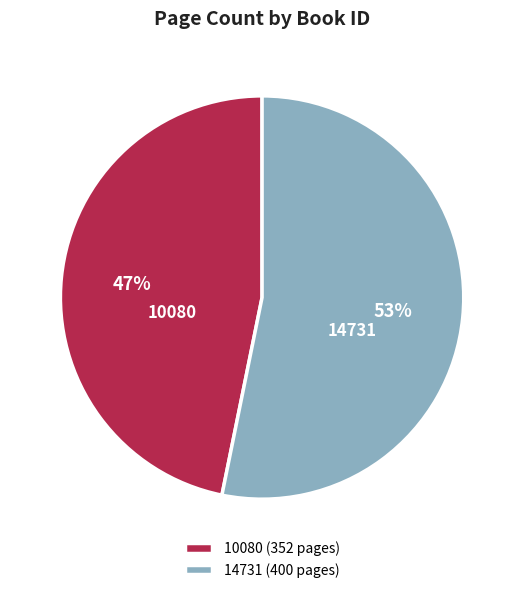

What percentage is the 10080 slice, to the nearest percent?

47%